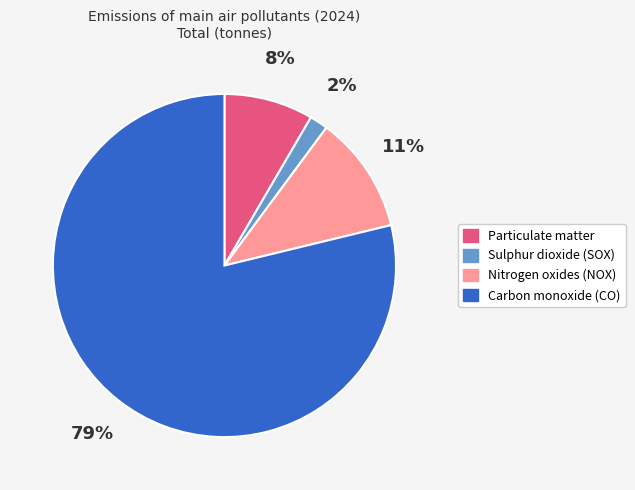

How many slices are in this pie chart?

4